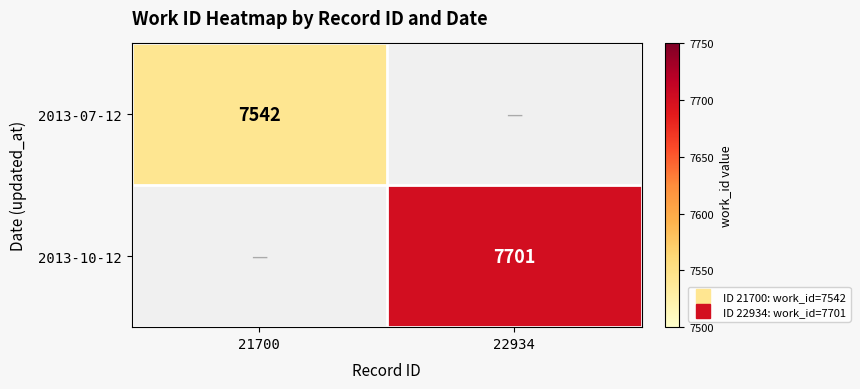

Rank the series at 22934 from lowest to highest value.

2013-07-12, 2013-10-12